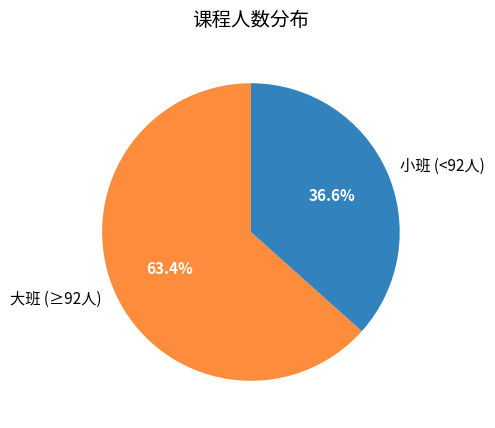

What percentage is NOT represented by 大班 (≥92人)?

36.6%